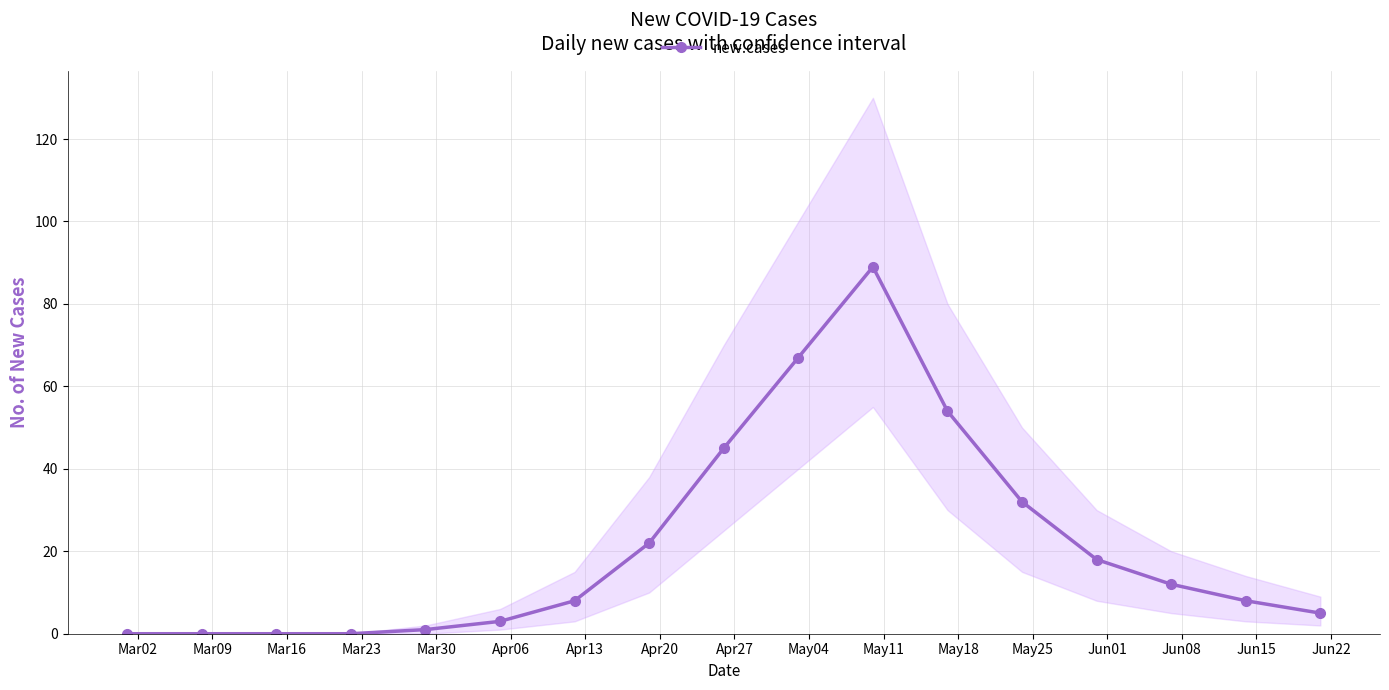

What is the greatest value displayed?

89